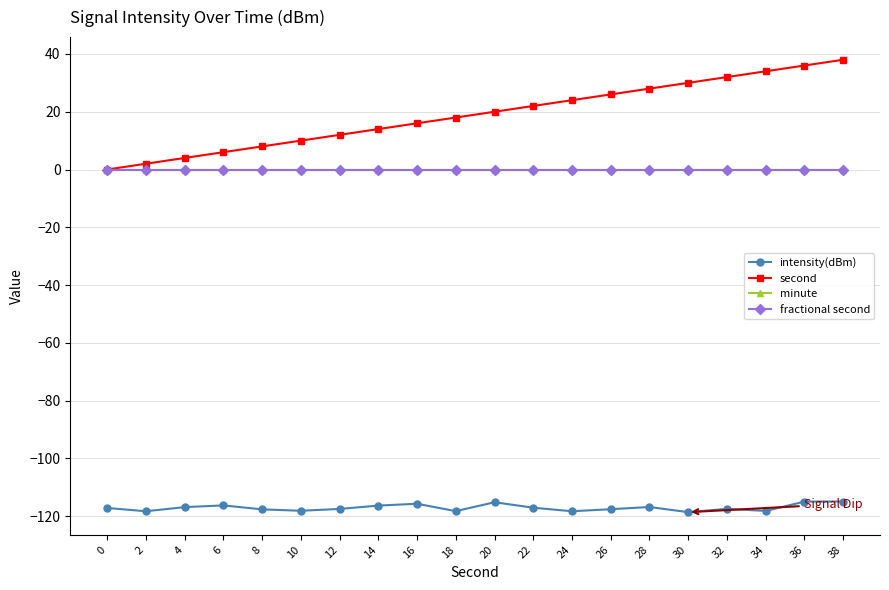

Reading left to right, extract all data points from this chart.

intensity(dBm): 0=-117.1	2=-118.3	4=-116.8	6=-116.2	8=-117.6	10=-118.1	12=-117.5	14=-116.3	16=-115.7	18=-118.2	20=-115.1	22=-117.0	24=-118.3	26=-117.6	28=-116.8	30=-118.6	32=-117.4	34=-118.2	36=-114.9	38=-114.9
second: 0=0.0	2=2.0	4=4.0	6=6.0	8=8.0	10=10.0	12=12.0	14=14.0	16=16.0	18=18.0	20=20.0	22=22.0	24=24.0	26=26.0	28=28.0	30=30.0	32=32.0	34=34.0	36=36.0	38=38.0
minute: 0=0.0	2=0.0	4=0.0	6=0.0	8=0.0	10=0.0	12=0.0	14=0.0	16=0.0	18=0.0	20=0.0	22=0.0	24=0.0	26=0.0	28=0.0	30=0.0	32=0.0	34=0.0	36=0.0	38=0.0
fractional second: 0=0.0	2=0.0	4=0.0	6=0.0	8=0.0	10=0.0	12=0.0	14=0.0	16=0.0	18=0.0	20=0.0	22=0.0	24=0.0	26=0.0	28=0.0	30=0.0	32=0.0	34=0.0	36=0.0	38=0.0